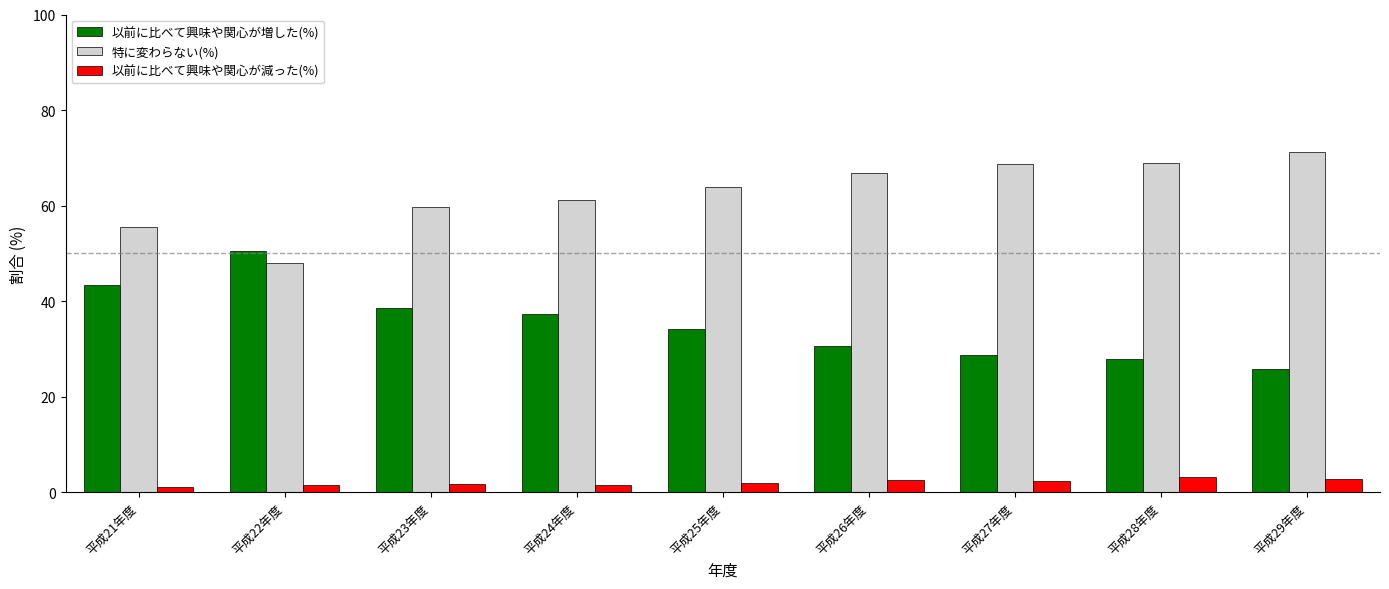

Rank the series by their average value, from highest to lowest.

特に変わらない(%), 以前に比べて興味や関心が増した(%), 以前に比べて興味や関心が減った(%)